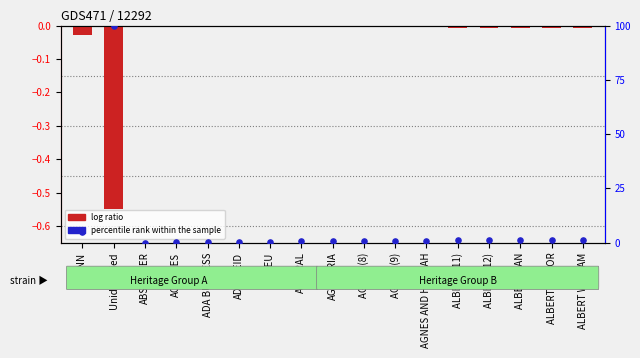

At which category is the sum across all series the highest?

Unidentified